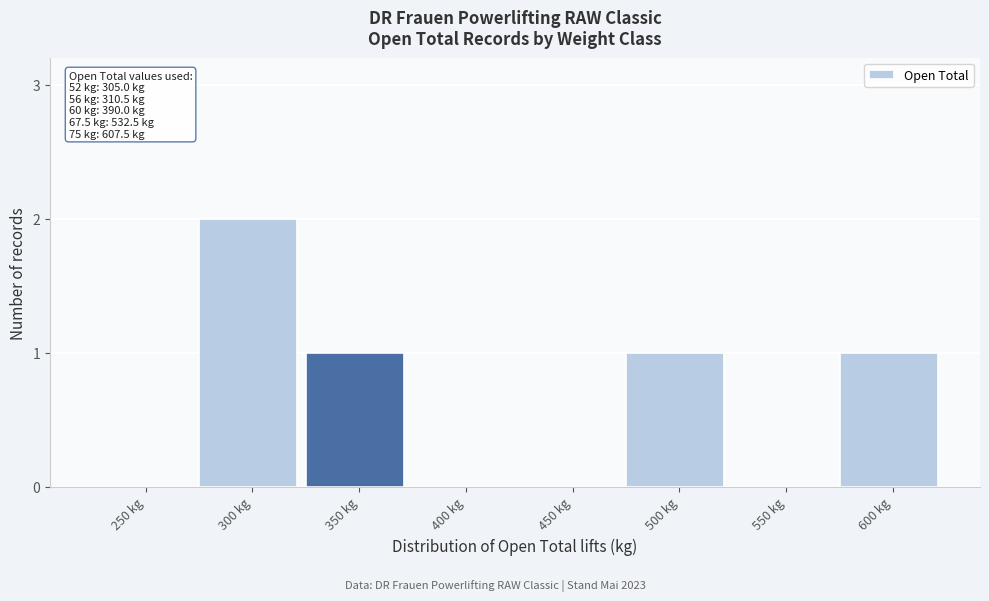

Reading left to right, what are all the values shown in this chart?

250 kg=0	300 kg=2	350 kg=1	400 kg=0	450 kg=0	500 kg=1	550 kg=0	600 kg=1